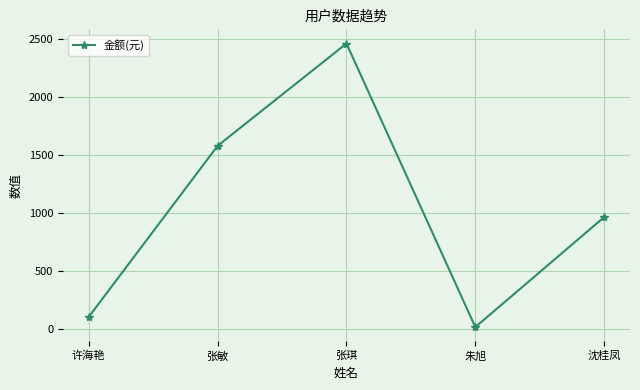

Reading left to right, what are all the values shown in this chart?

101.4	1580.0	2464.6	14.2	965.1